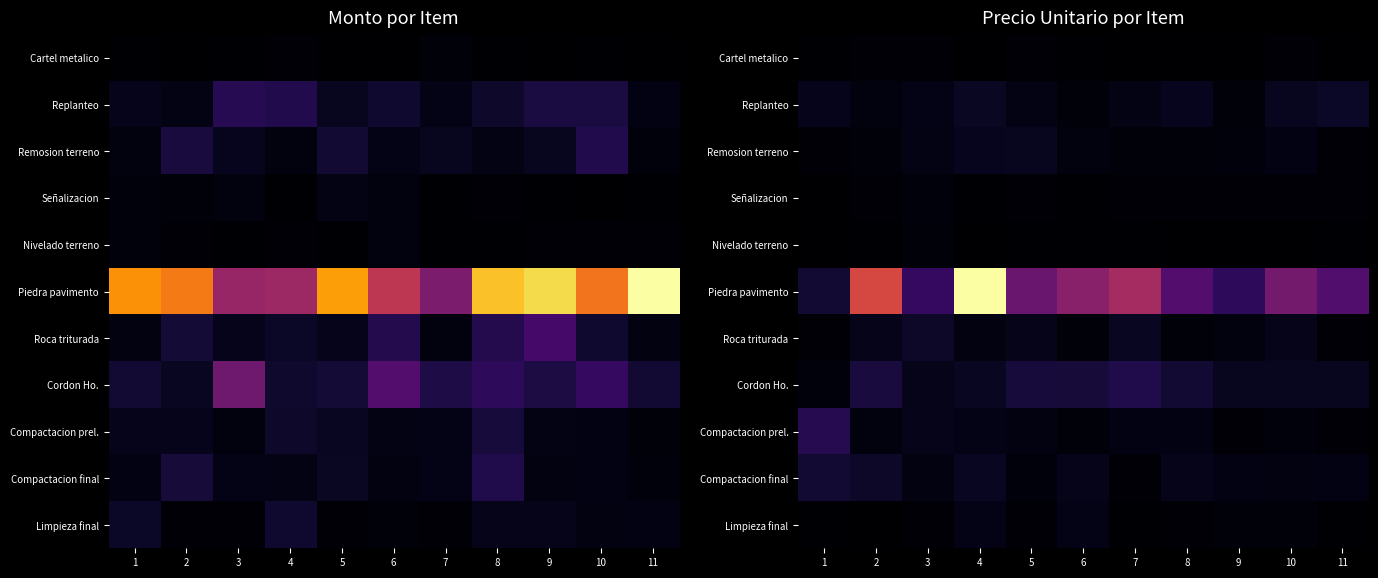

The value of Remosion terreno at 2 is 4455451.0. True or false?

False